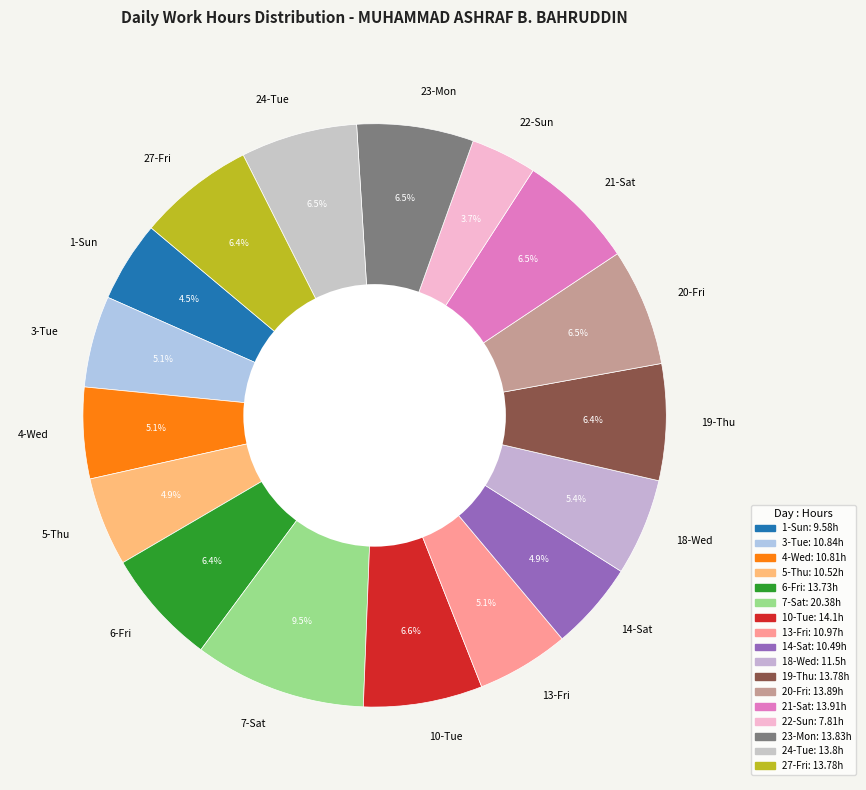

Does 5-Thu represent more than half of the total?

No